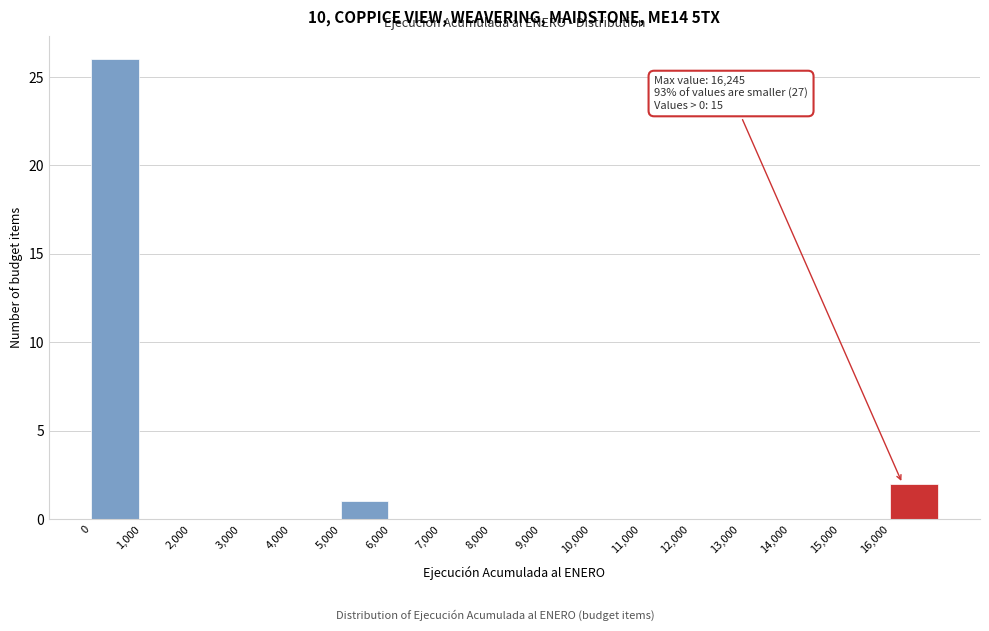

Which range on the x-axis has the tallest bar?

0 to 1000